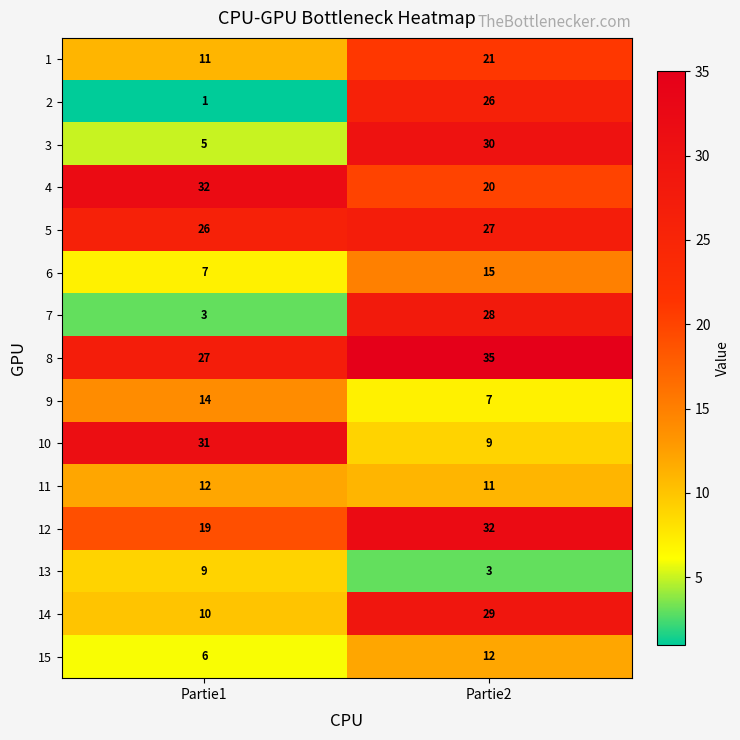

At how many categories does at least one series exceed 15?

2